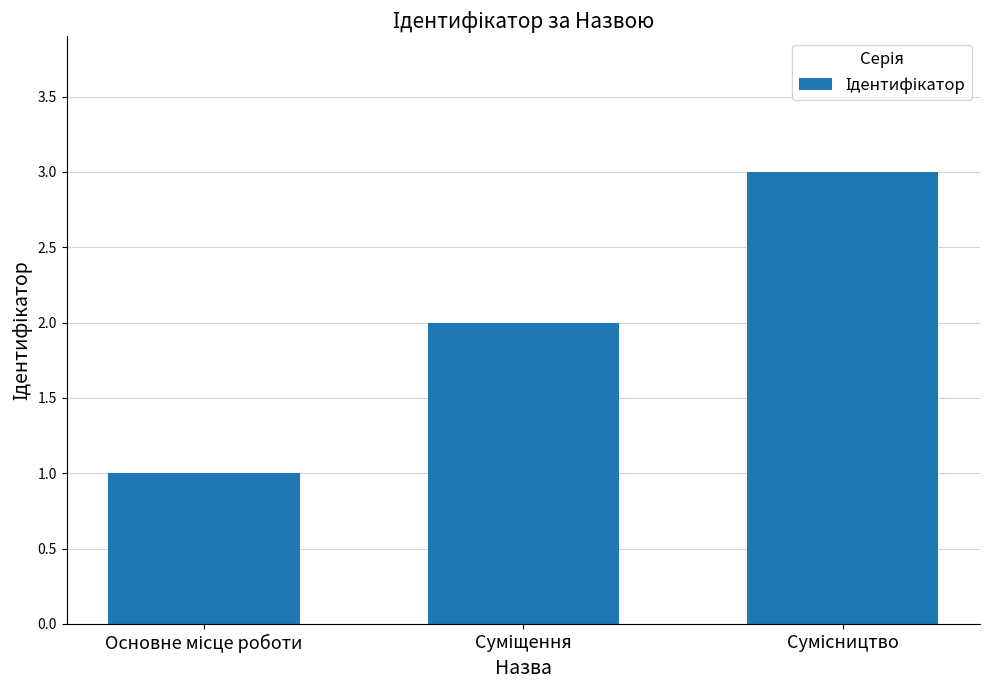

What is the maximum value shown in the chart?

3